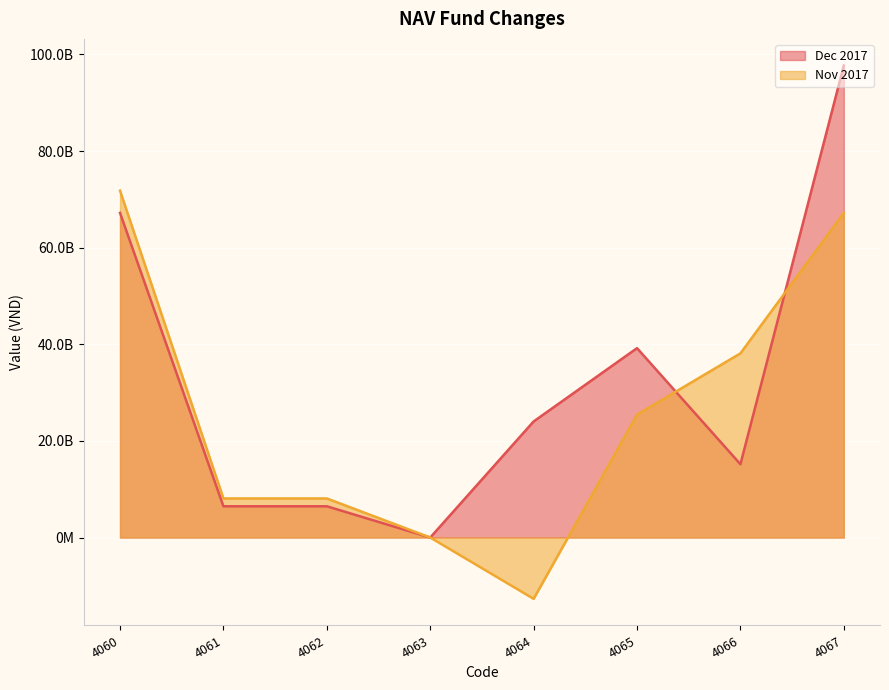

Is the value of Nov 2017 at 4067 greater than the value of Dec 2017 at 4065?

Yes